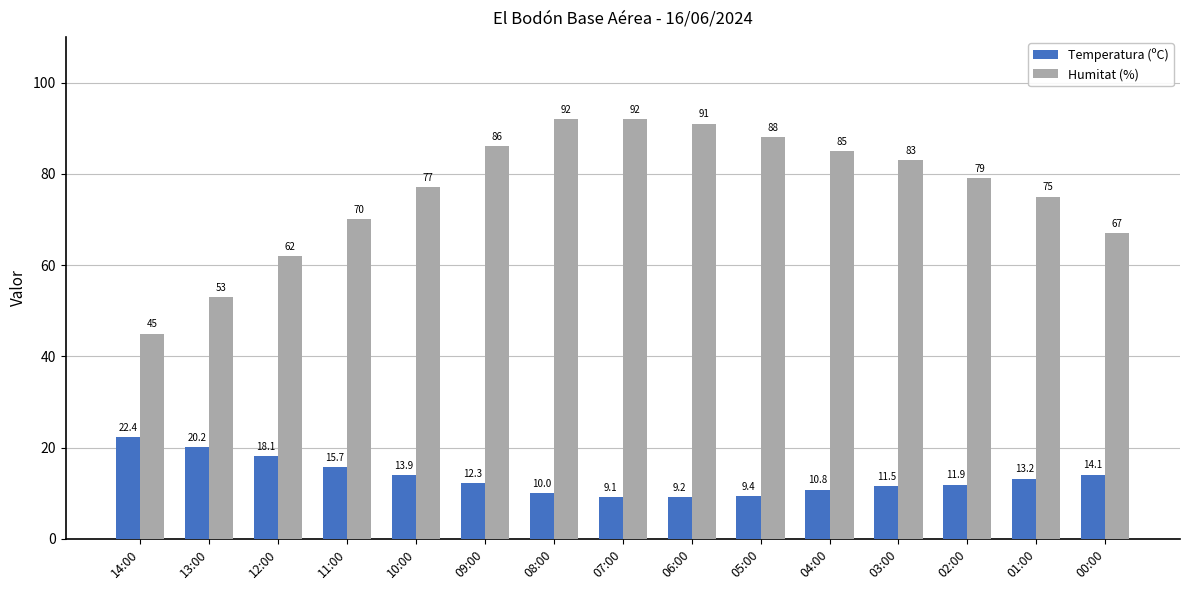

List the series in order of their peak value, highest first.

Humitat (%), Temperatura (ºC)